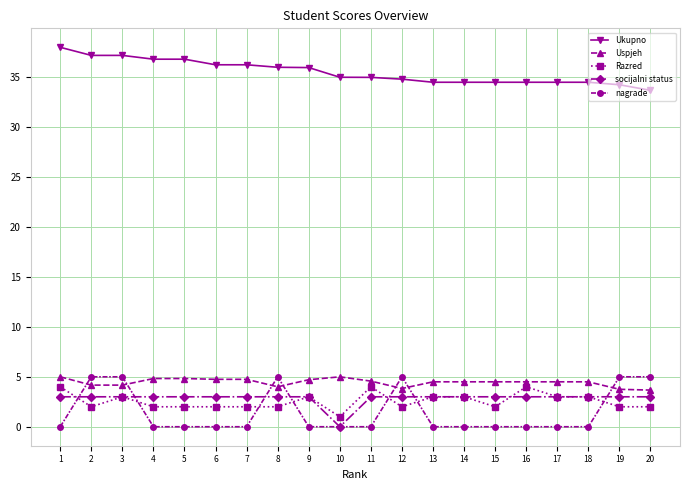

What is the difference between the maximum and minimum values in the Ukupno series?

4.3